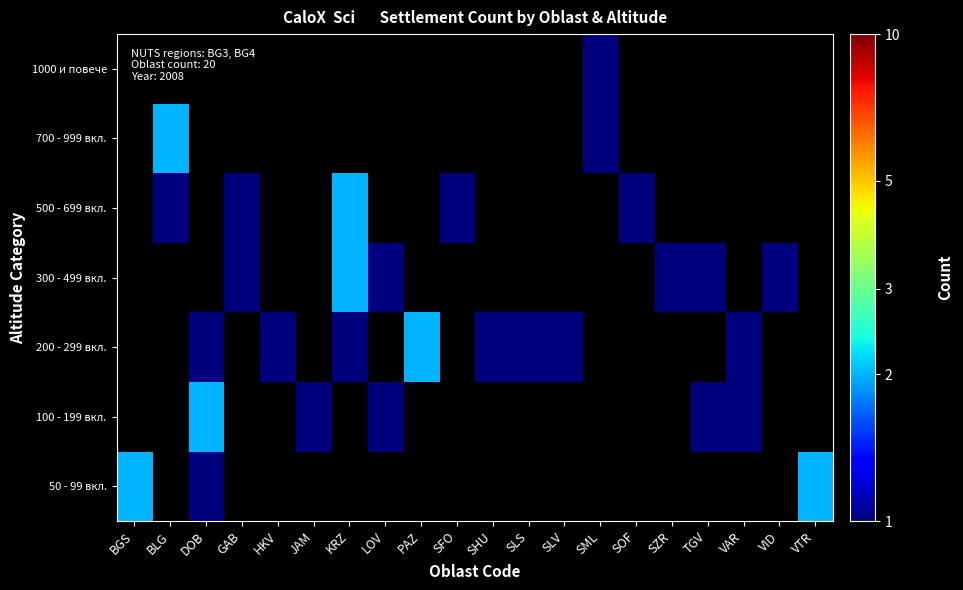

How many values in 1000 и повече are above zero?

1